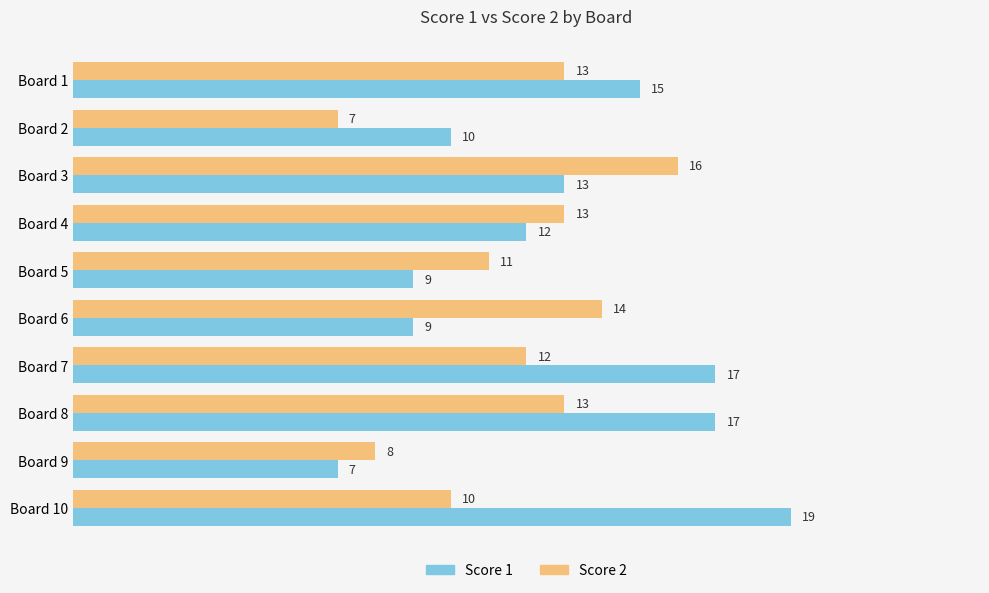

Which label corresponds to the largest value in the chart?

Board 10